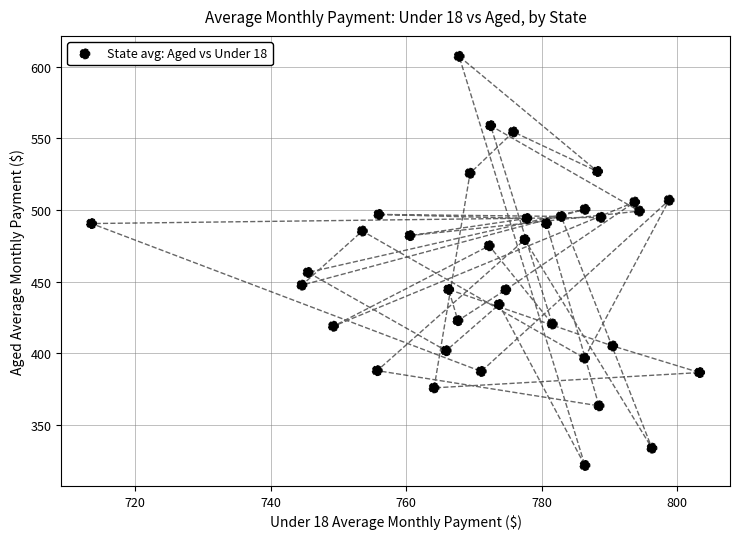

What is the range of Y values (max minus min)?

285.7